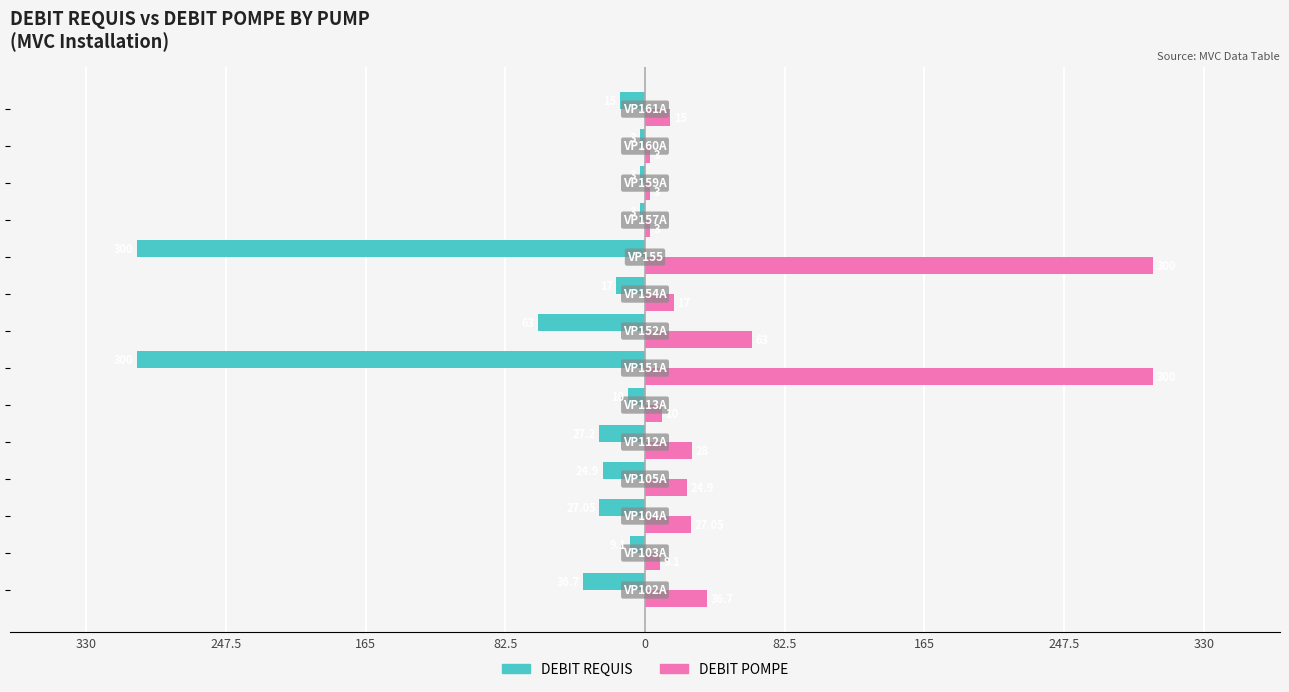

What are all the series names shown in the legend?

DEBIT REQUIS, DEBIT POMPE